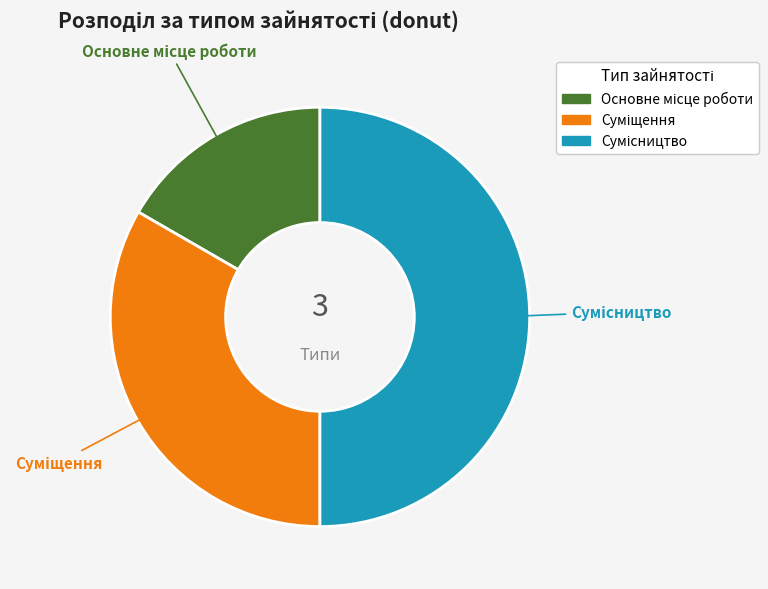

To the nearest percent, what is the difference between the largest and smallest slice percentages?

33%